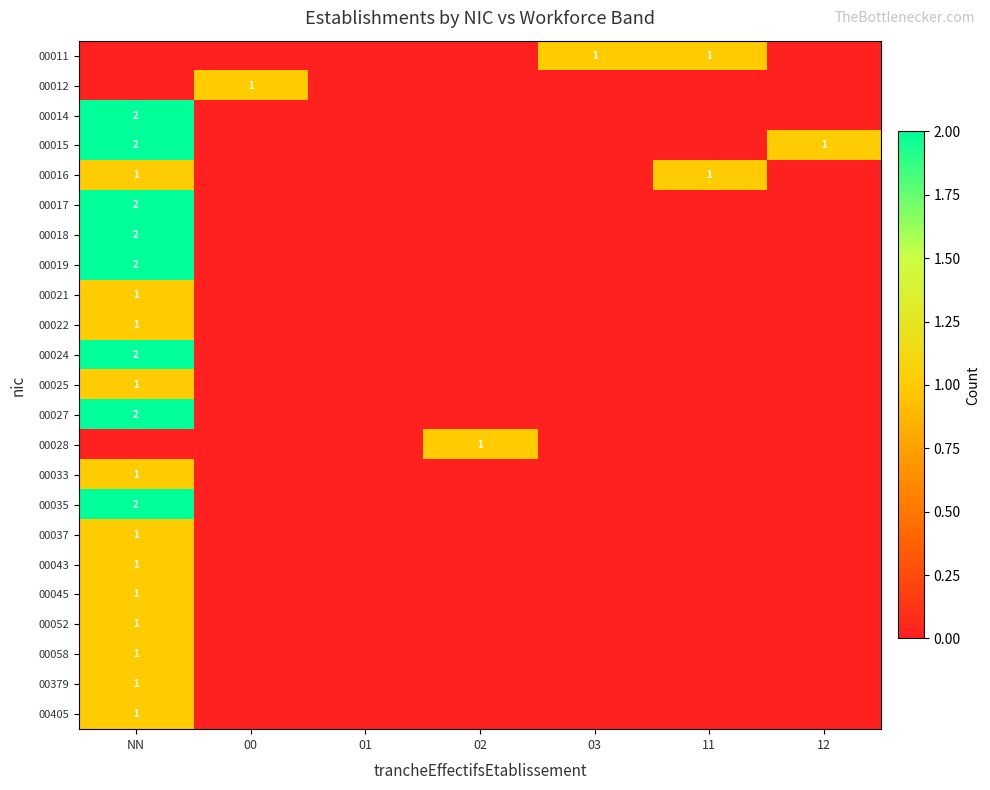

The 00019 series shows 1 at NN. True or false?

False